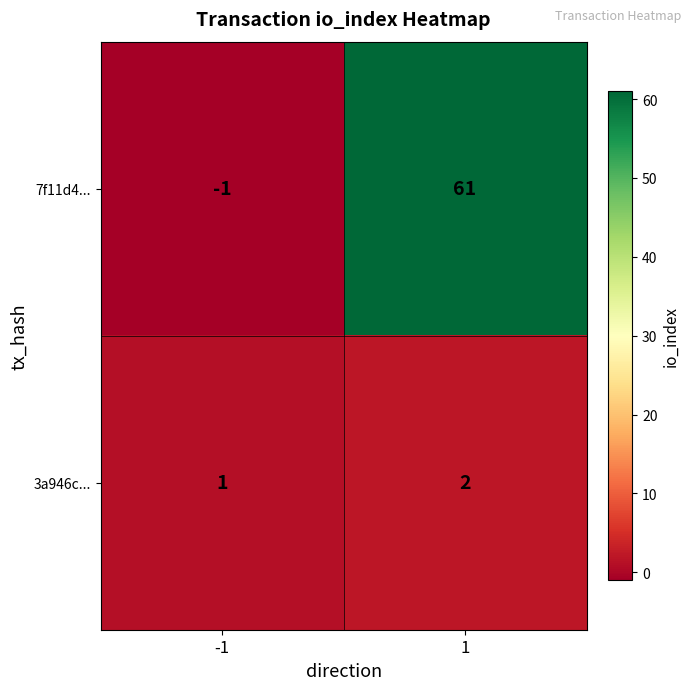

What is the sum of all 3a946c... values?

3